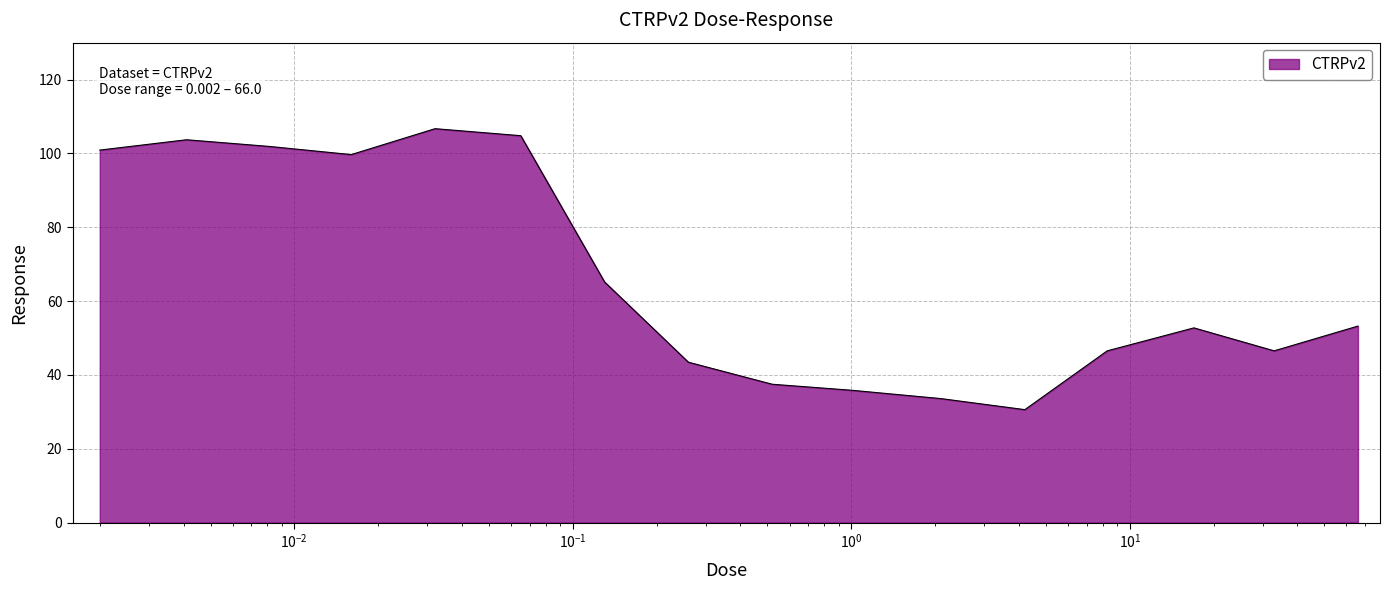

What is the difference between the maximum and minimum values?

76.1